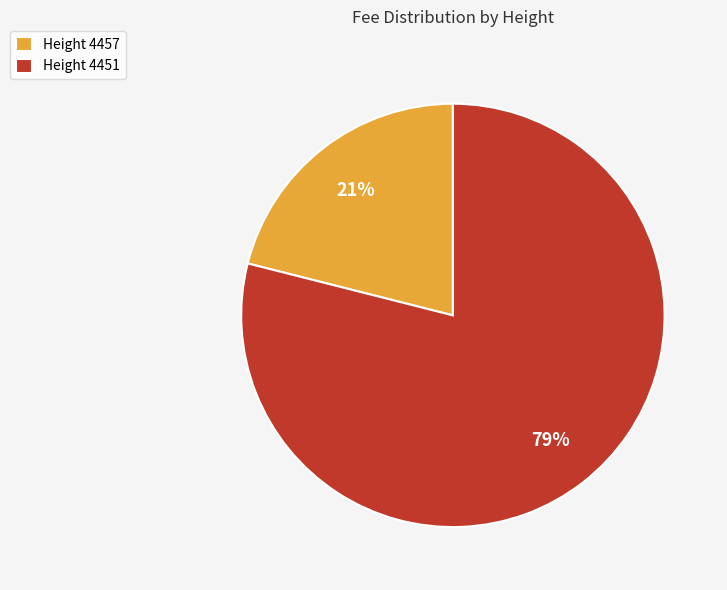

Rank the categories by value from highest to lowest.

Height 4451, Height 4457